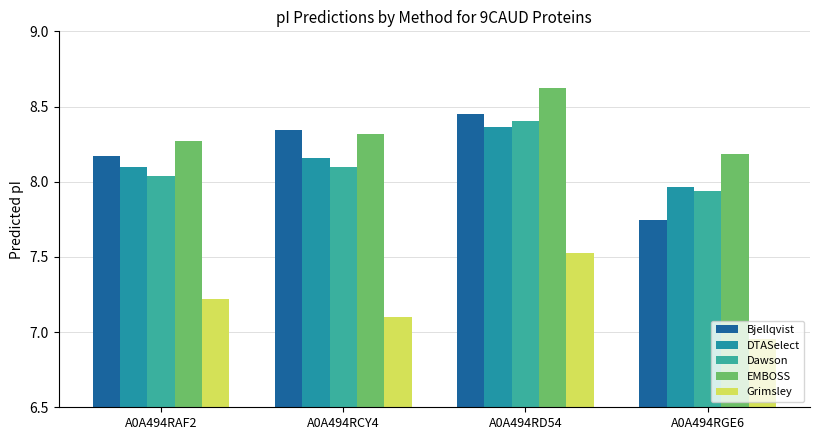

At which label does Dawson reach its peak?

A0A494RD54